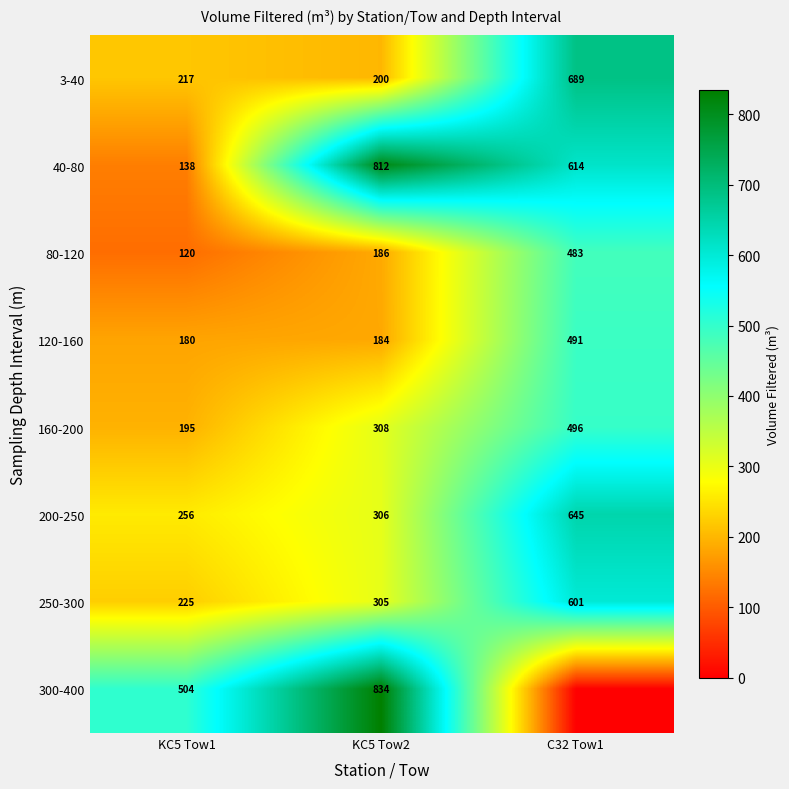

Is the value of 3-40 at C32 Tow1 greater than the value of 250-300 at KC5 Tow2?

Yes